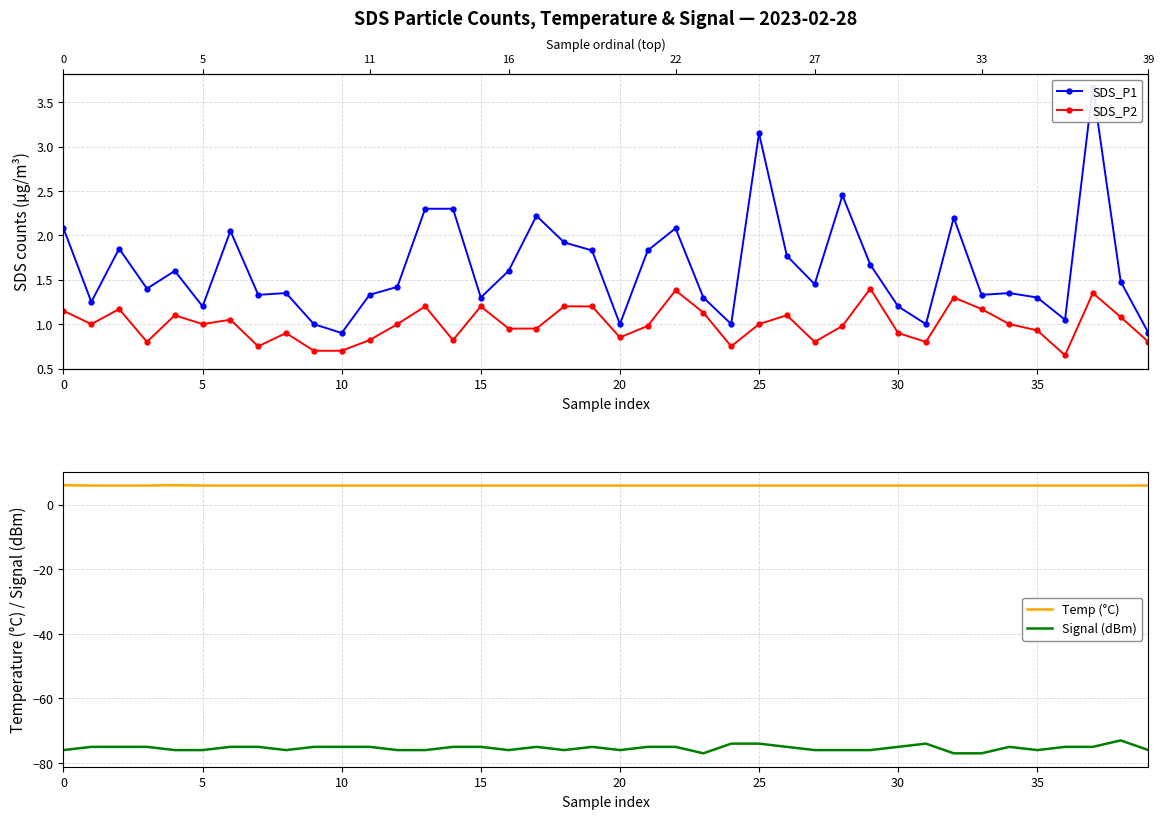

Rank the series at 12 from lowest to highest value.

Signal (dBm), SDS_P2, SDS_P1, Temp (°C)